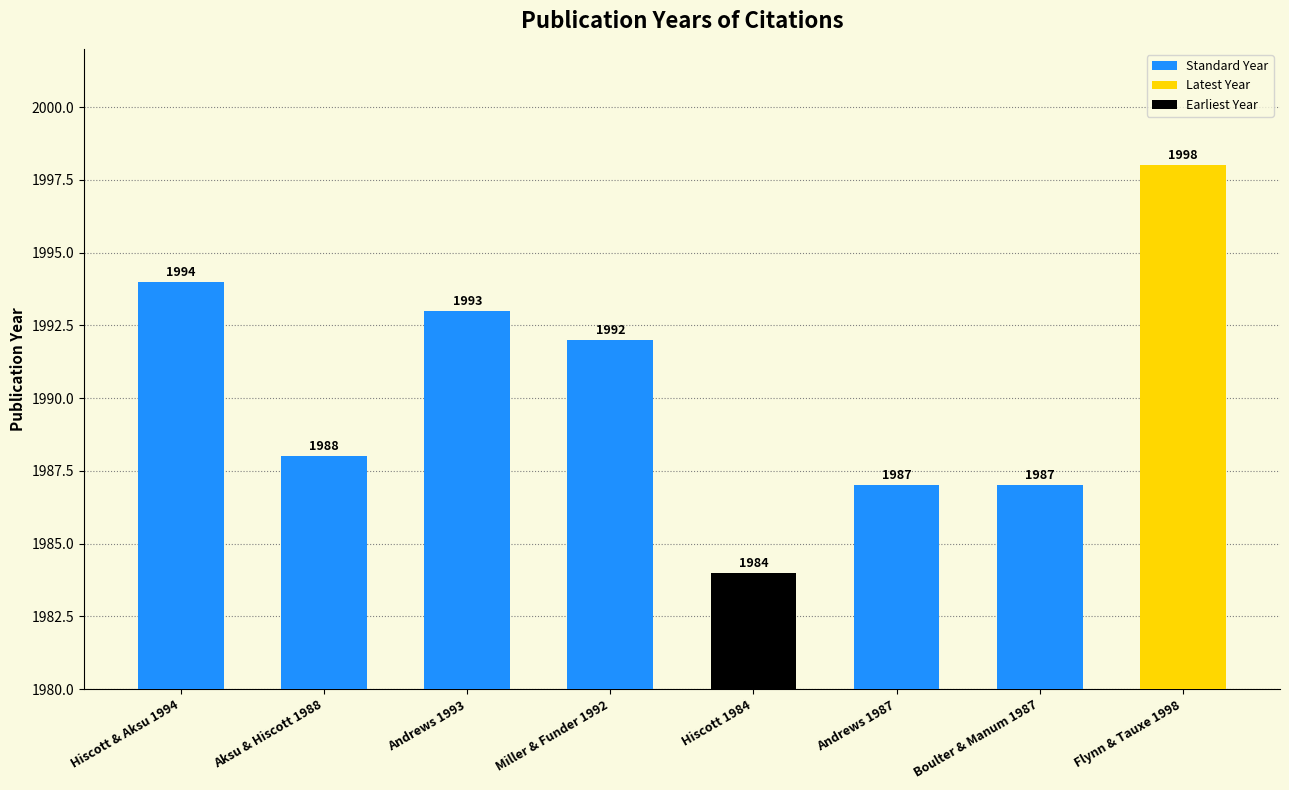

What is the maximum value shown in the chart?

1998